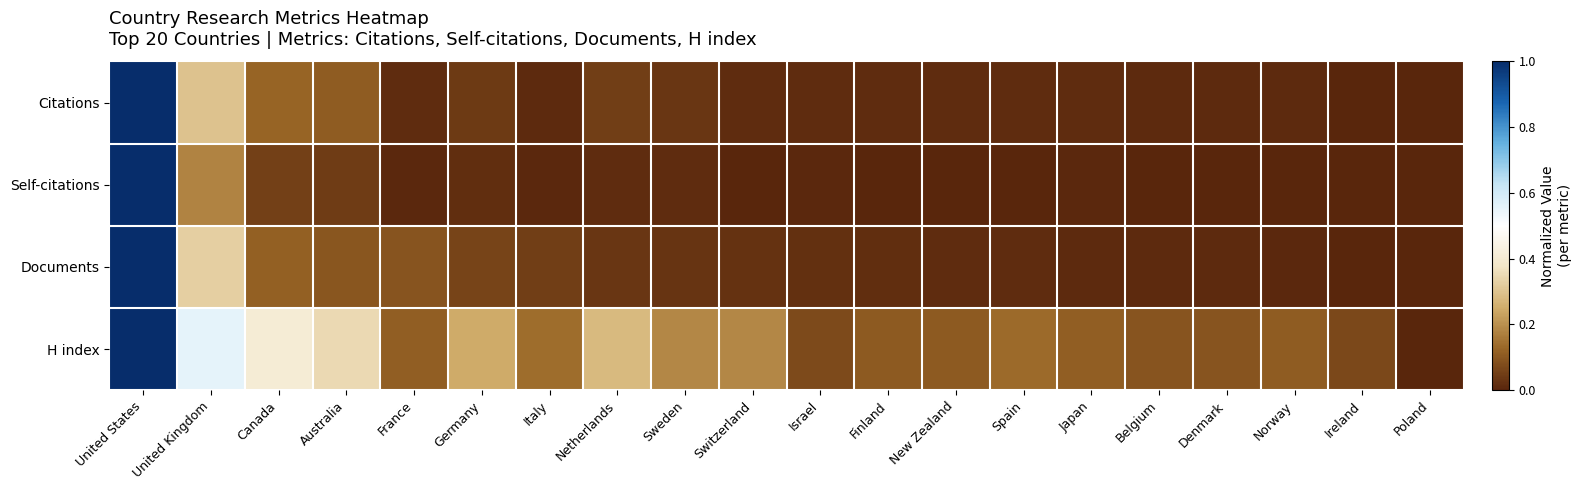

What is the maximum value shown in the chart?

1.0